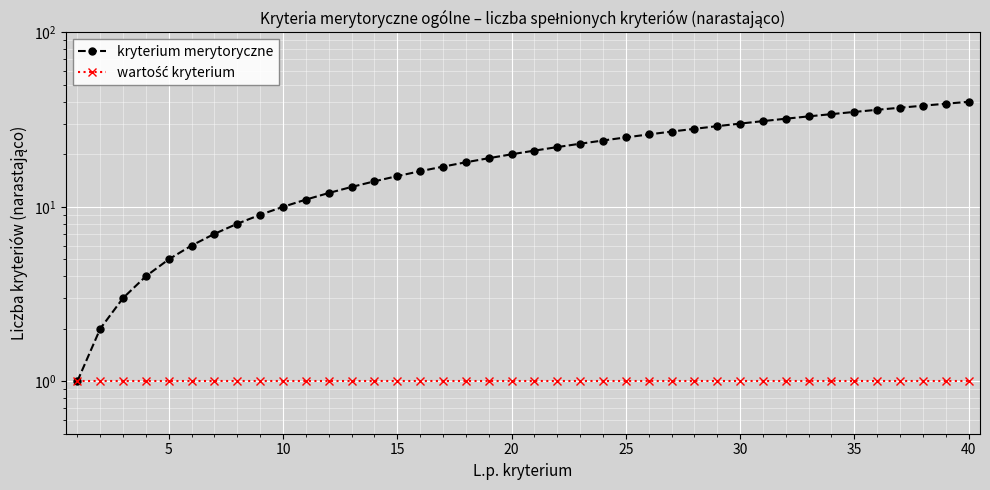

What is the lowest value of the kryterium merytoryczne series?

1